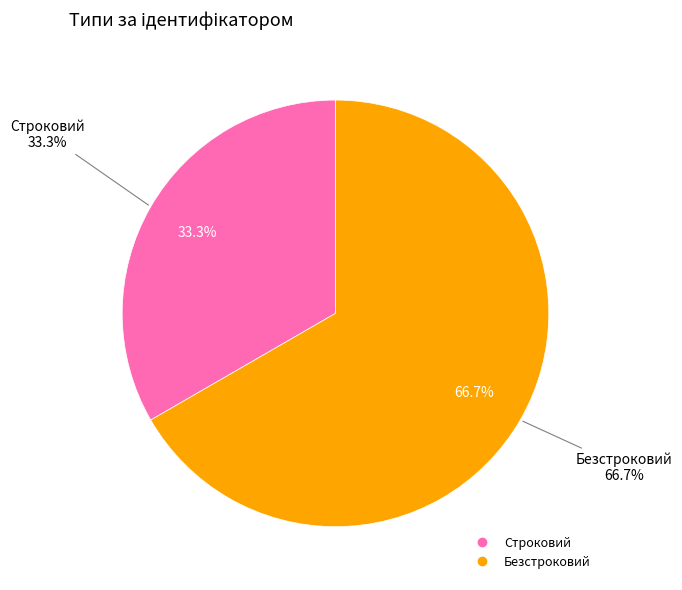

What percentage is the Безстроковий slice, to the nearest percent?

67%